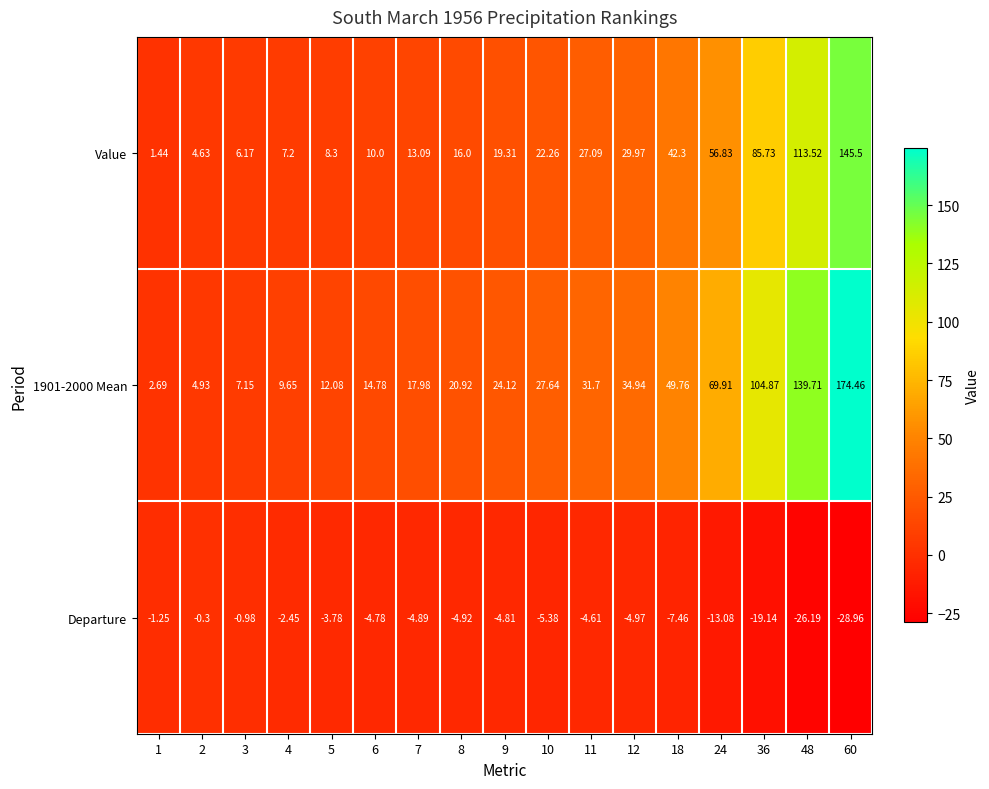

Is the value of 1901-2000 Mean at 60 greater than the value of Value at 3?

Yes